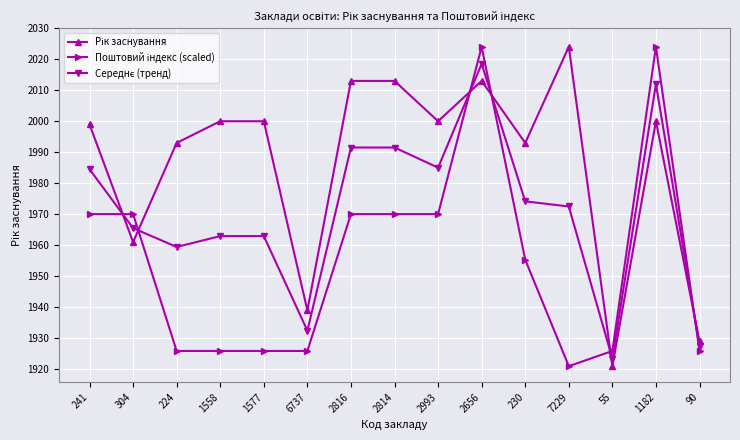

What is the difference between the highest and lowest values at 1182?

24.0